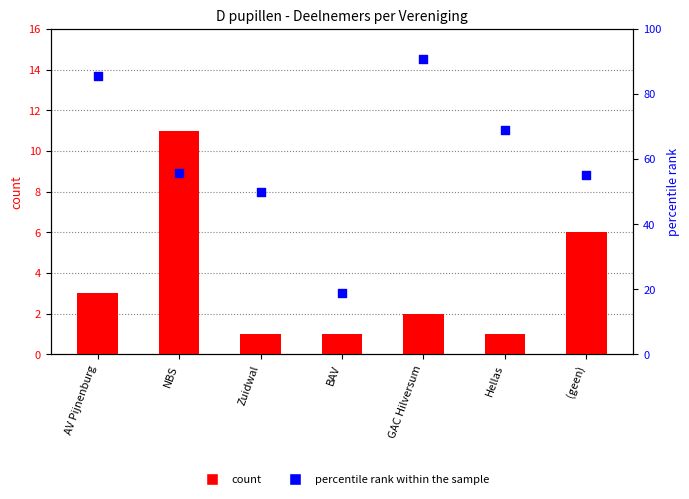

What are all the series names shown in the legend?

count, percentile rank within the sample